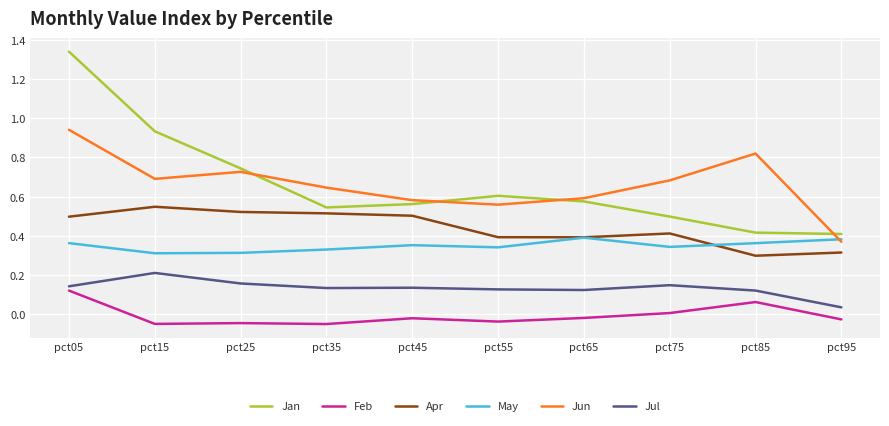

Count the Jun values in the range 0 to 1.

10